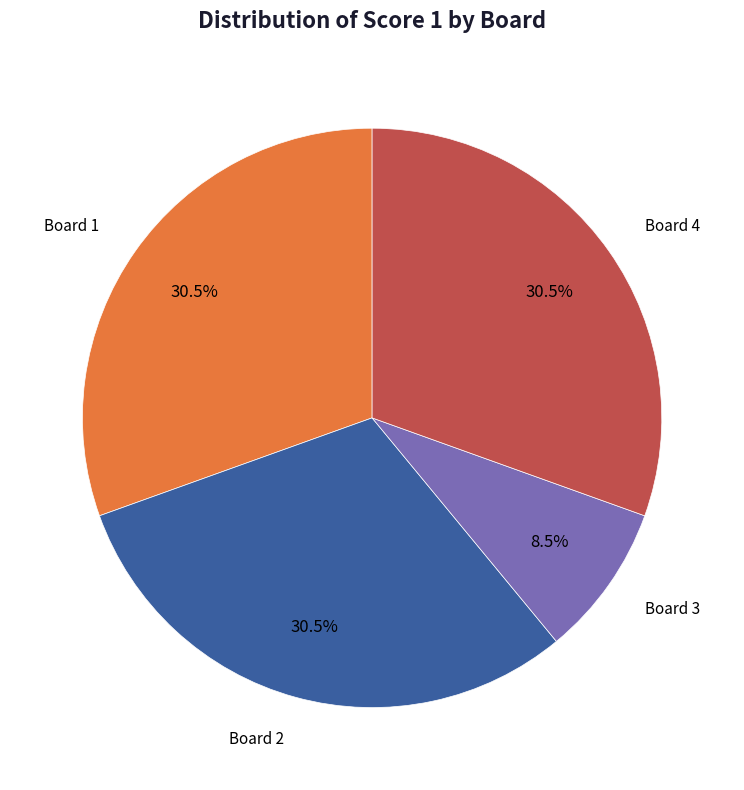

Is there a majority slice in this chart?

No